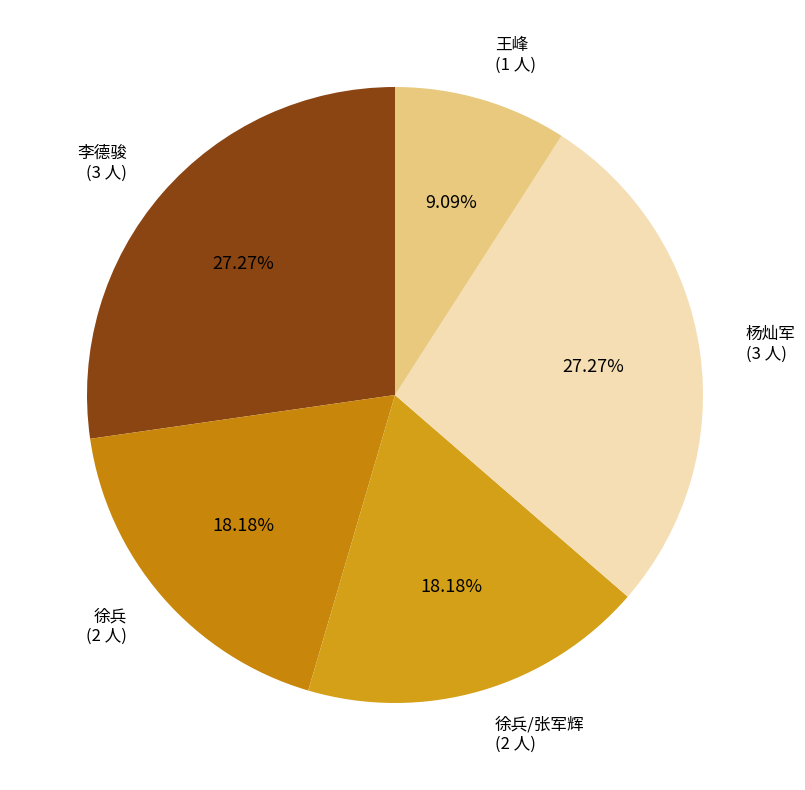

To the nearest percent, what is the difference between the largest and smallest slice percentages?

18%